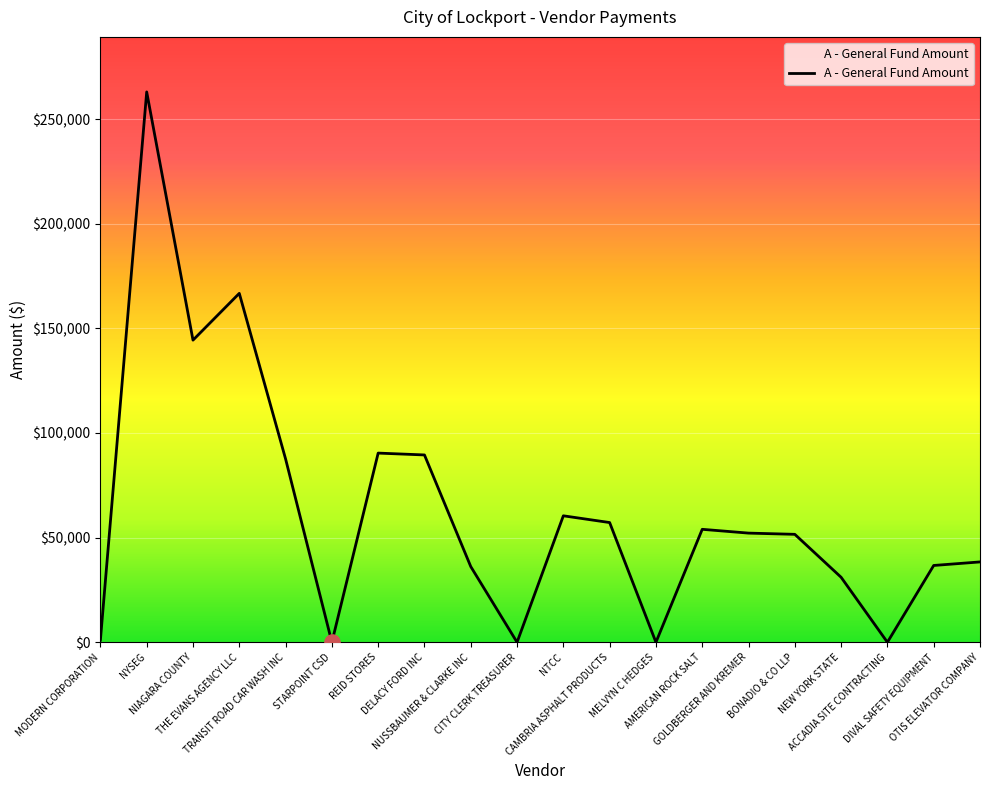

Which has a higher value, MODERN CORPORATION or NYSEG?

NYSEG